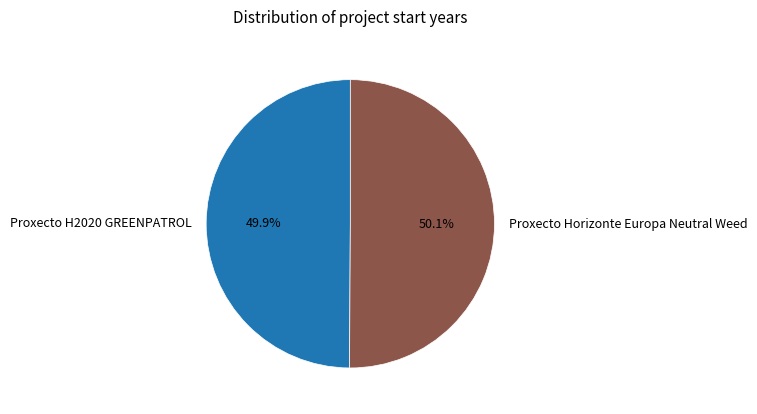

What is the ratio of the value at Proxecto Horizonte Europa Neutral Weed to the value at Proxecto H2020 GREENPATROL?

1.0